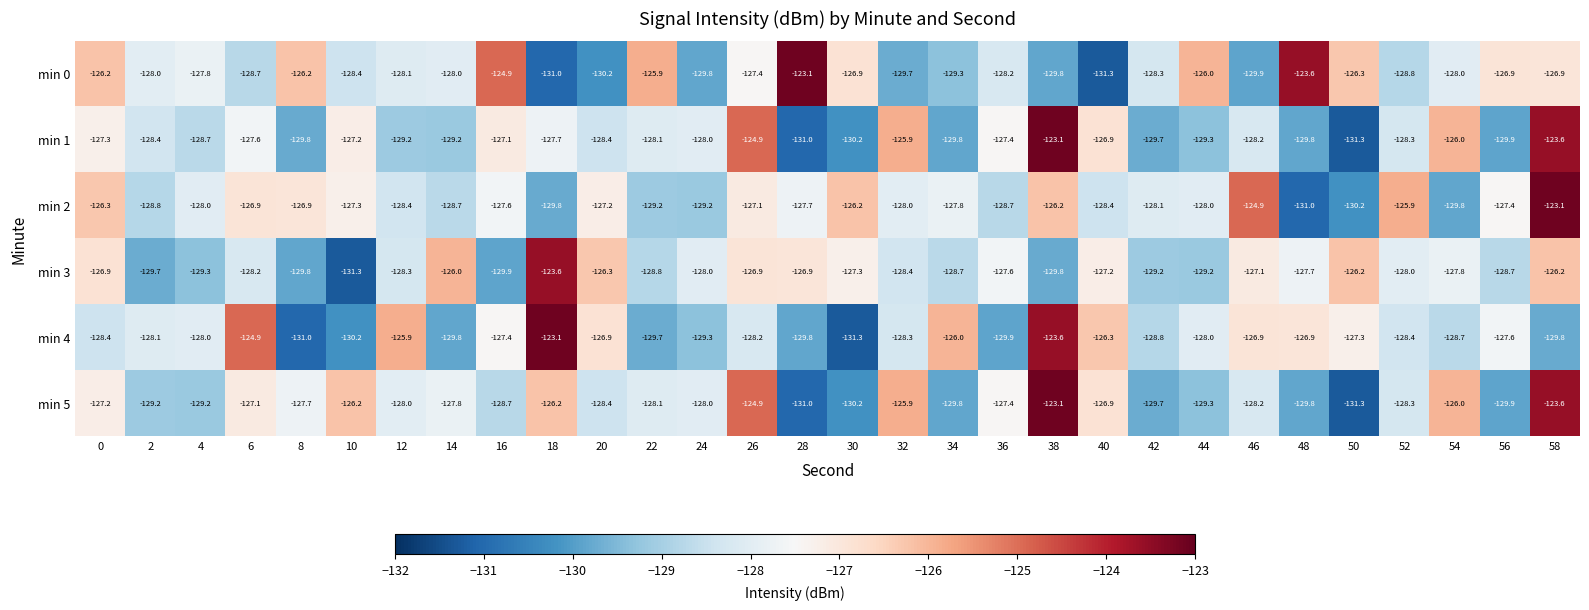

What is the highest value of the min 1 series?

-123.1